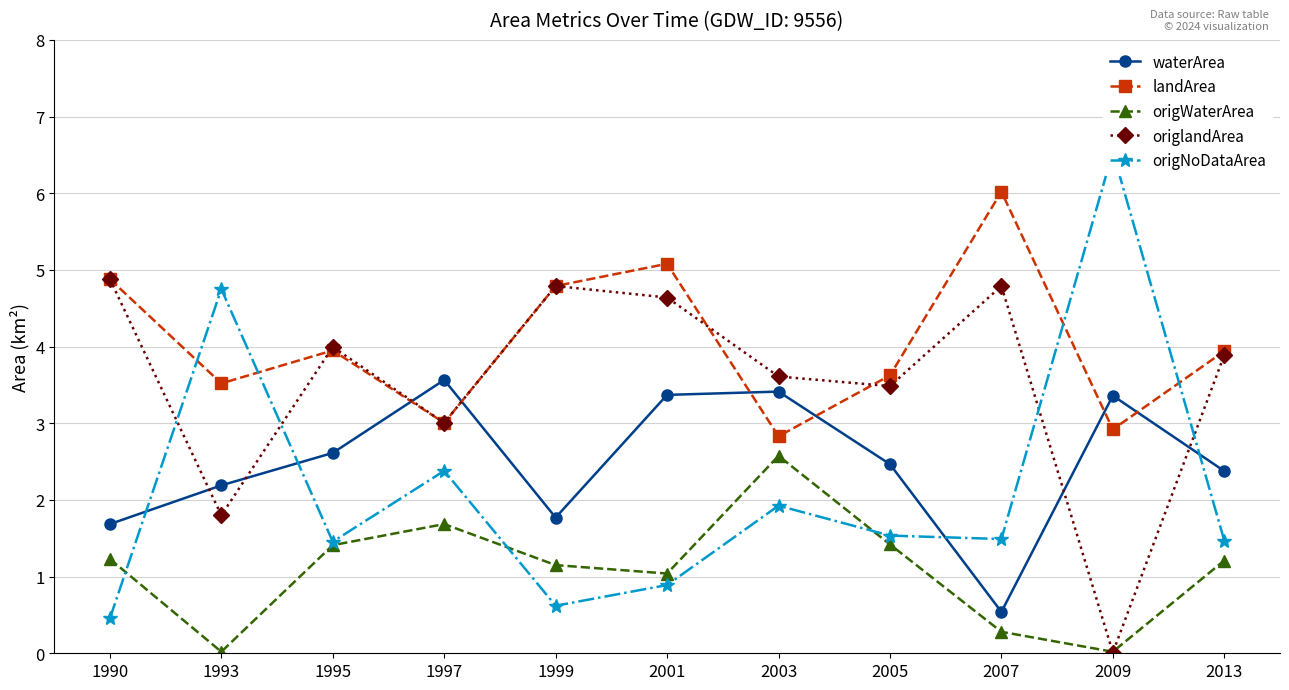

How many categories are shown in the chart?

11